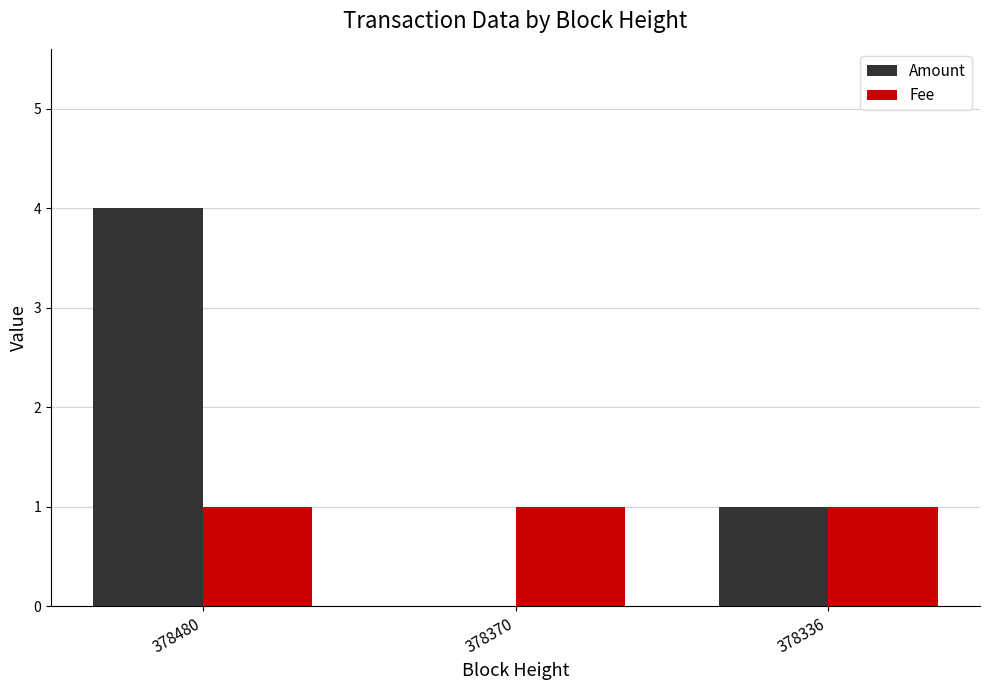

Which series has the largest total across all categories?

Amount